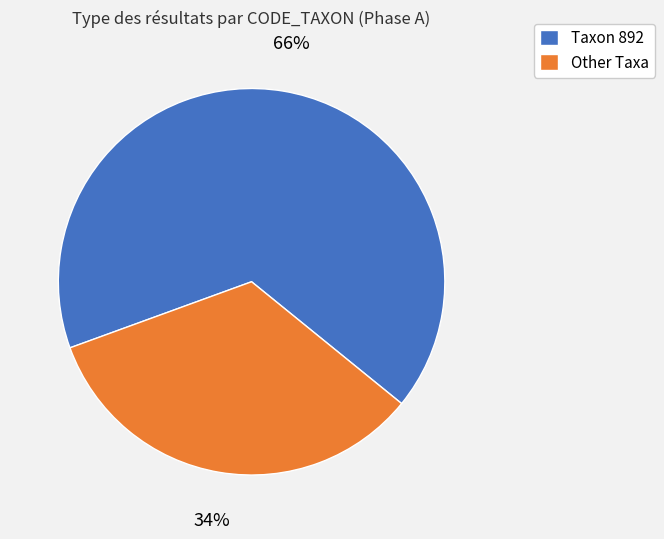

Count the number of slices in the pie.

2